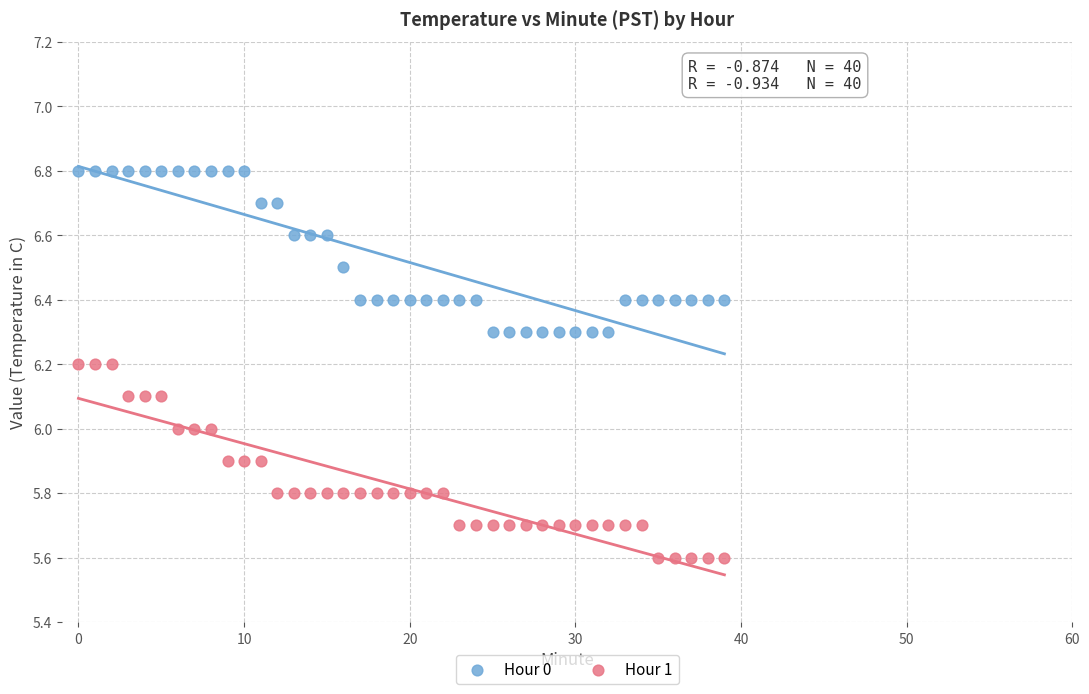

Which series has the widest spread of Y values?

Hour 1